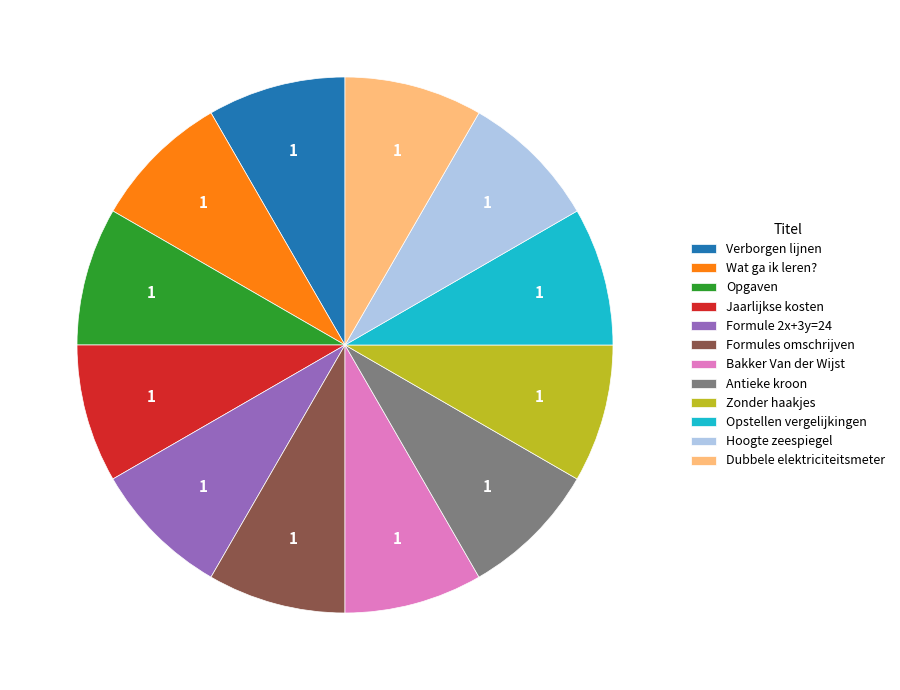

Does Opgaven represent more than half of the total?

No